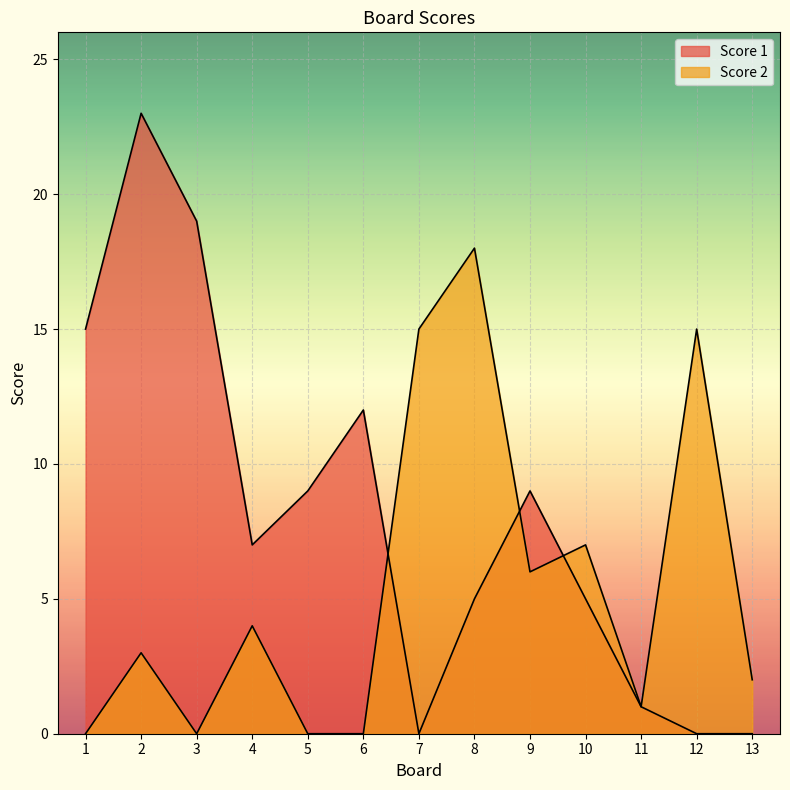

Does the chart display data point markers on the line(s)?

No